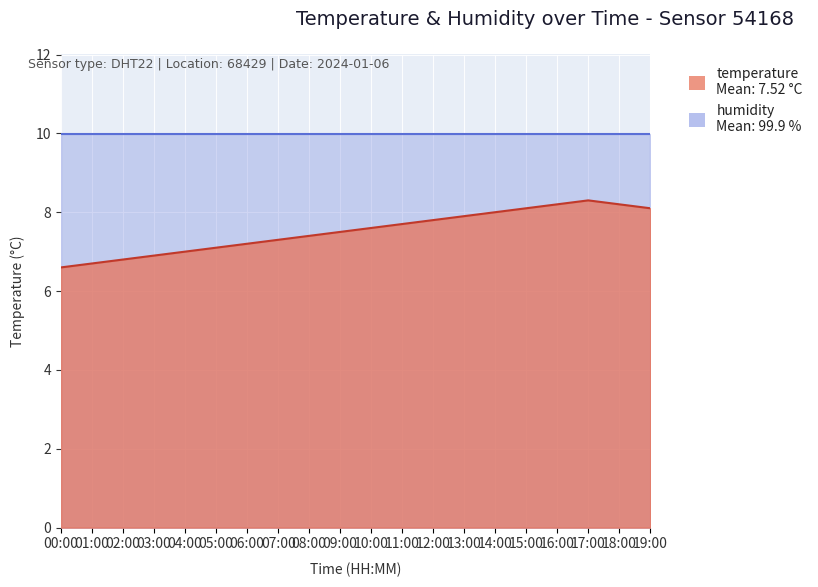

Which has a higher value, 08:00 or 15:00?

15:00